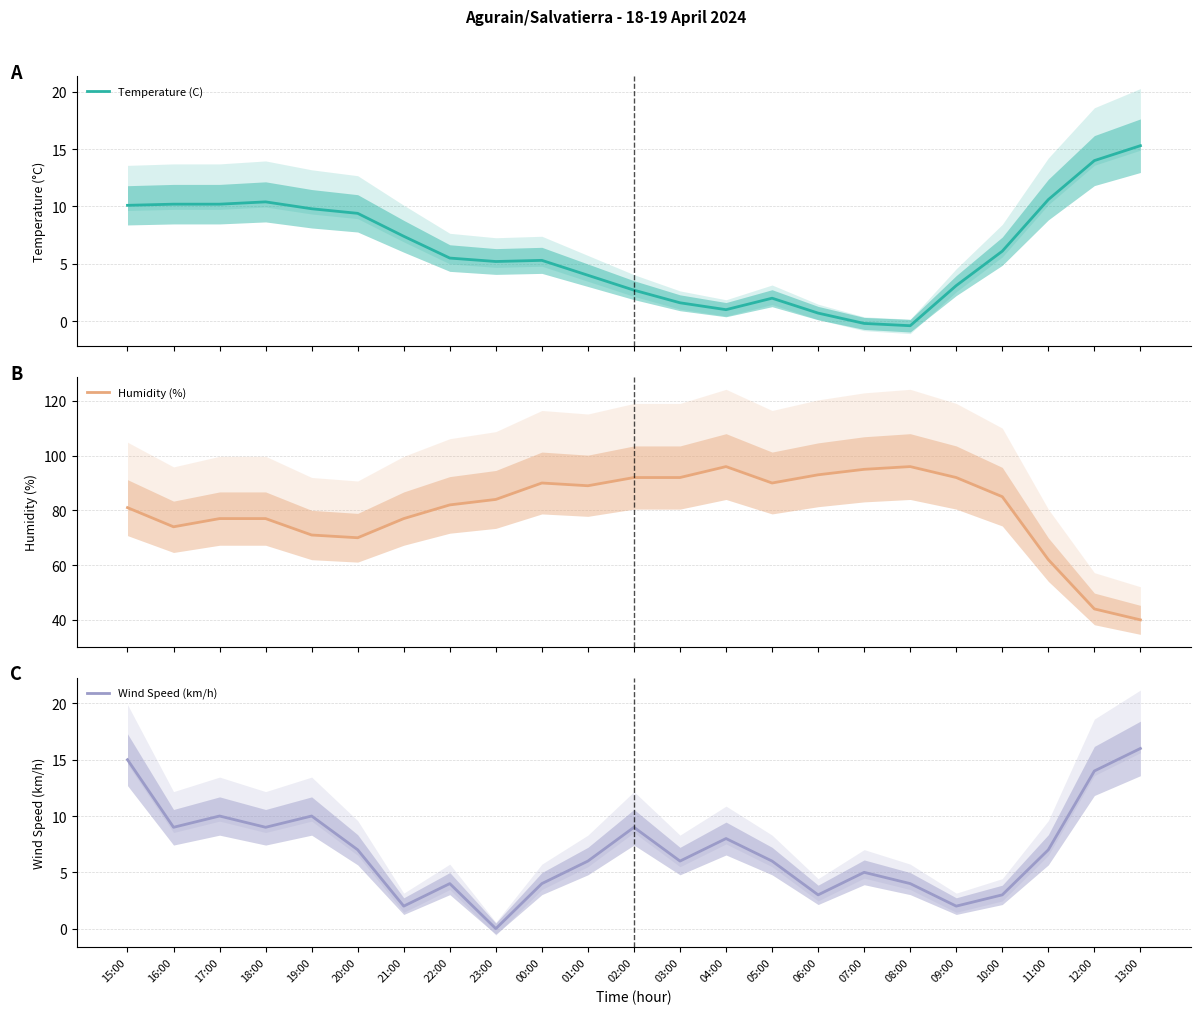

How many values in the Temperature (C) series are below 5?

9